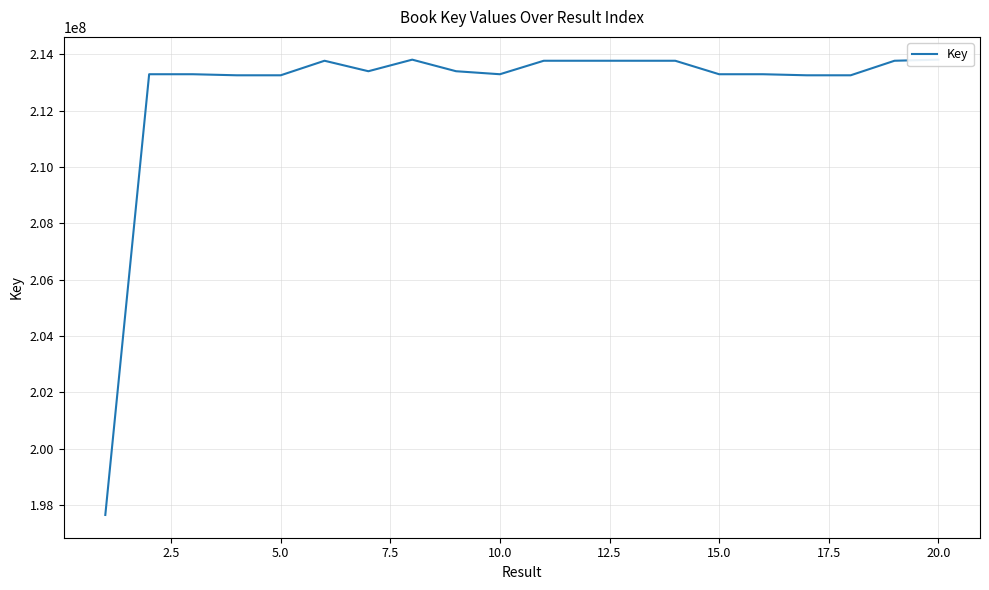

What is the difference between the maximum and minimum values?

16175928